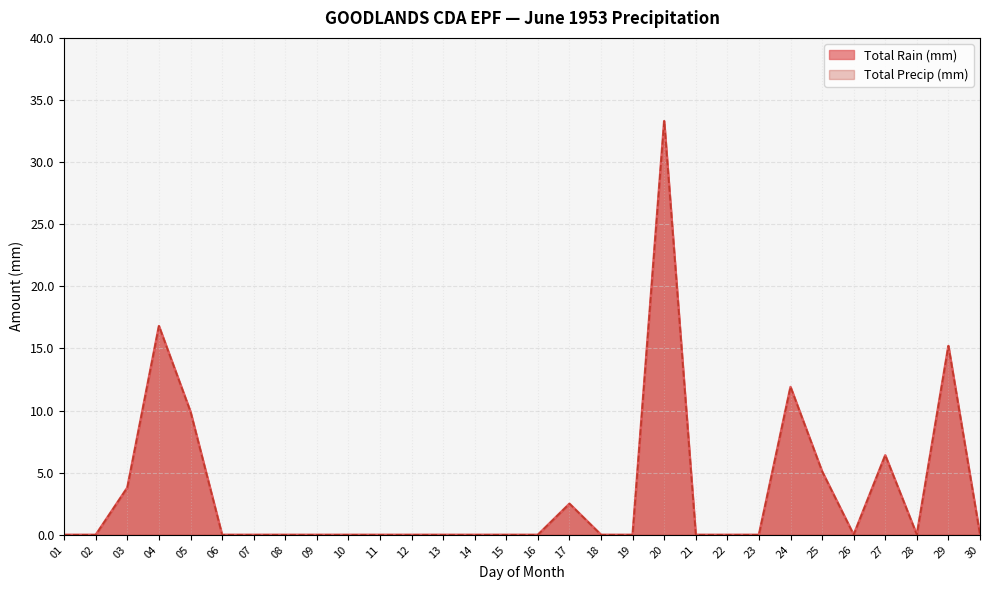

List the labels in order of Total Precip (mm) value, smallest first.

01, 02, 06, 07, 08, 09, 10, 11, 12, 13, 14, 15, 16, 18, 19, 21, 22, 23, 26, 28, 30, 17, 03, 25, 27, 05, 24, 29, 04, 20